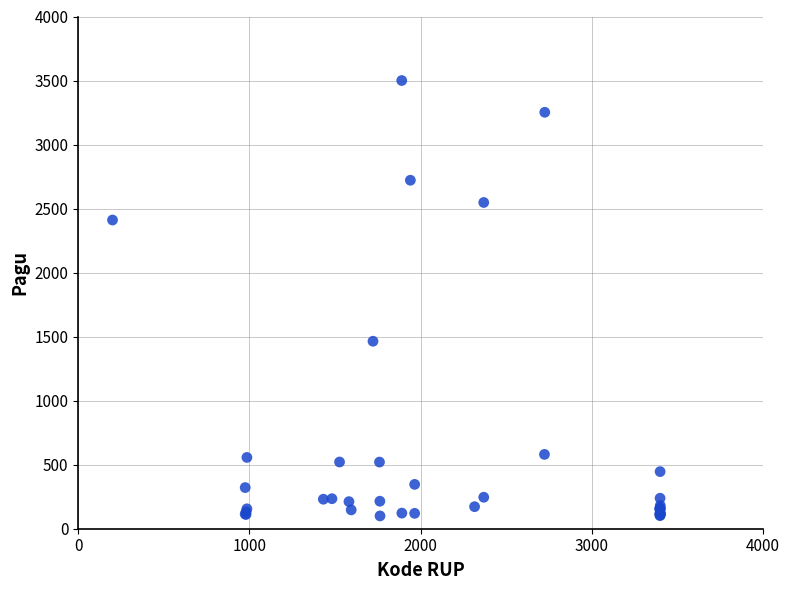

What Y value in the scatter plot is closest to 1800?

1464.1